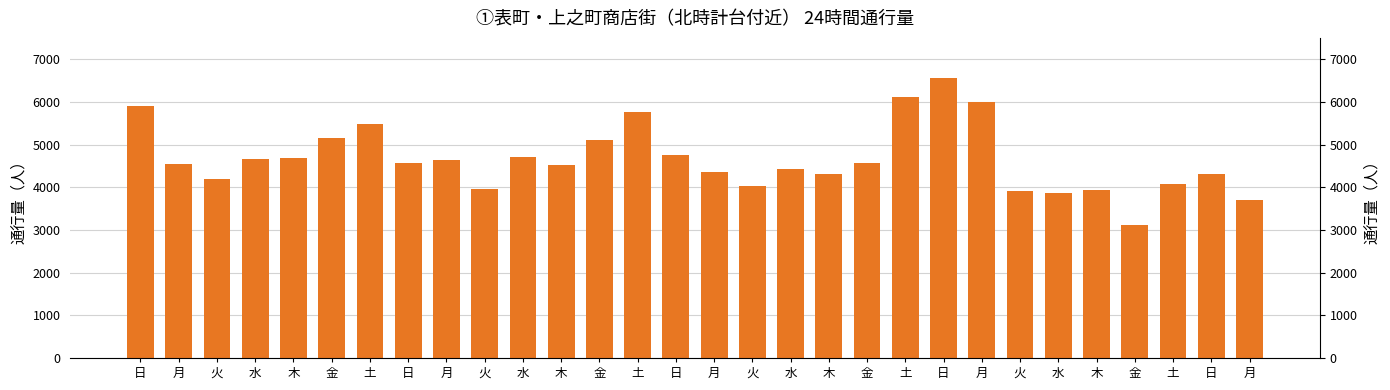

Between 月 and 木, which is larger?

月